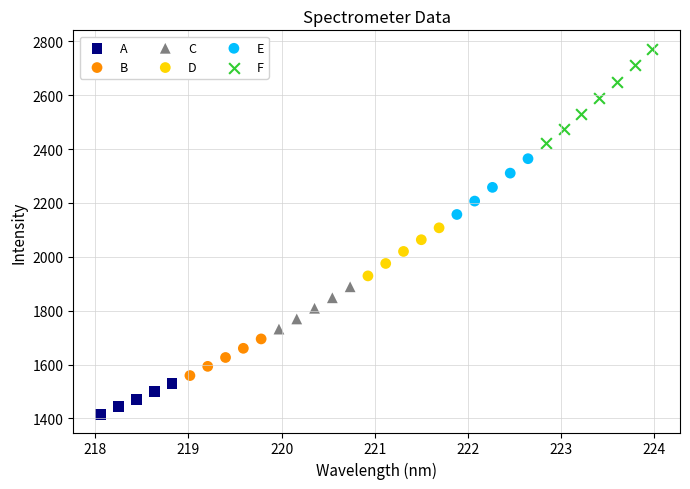

Which series has the widest spread of Y values?

F